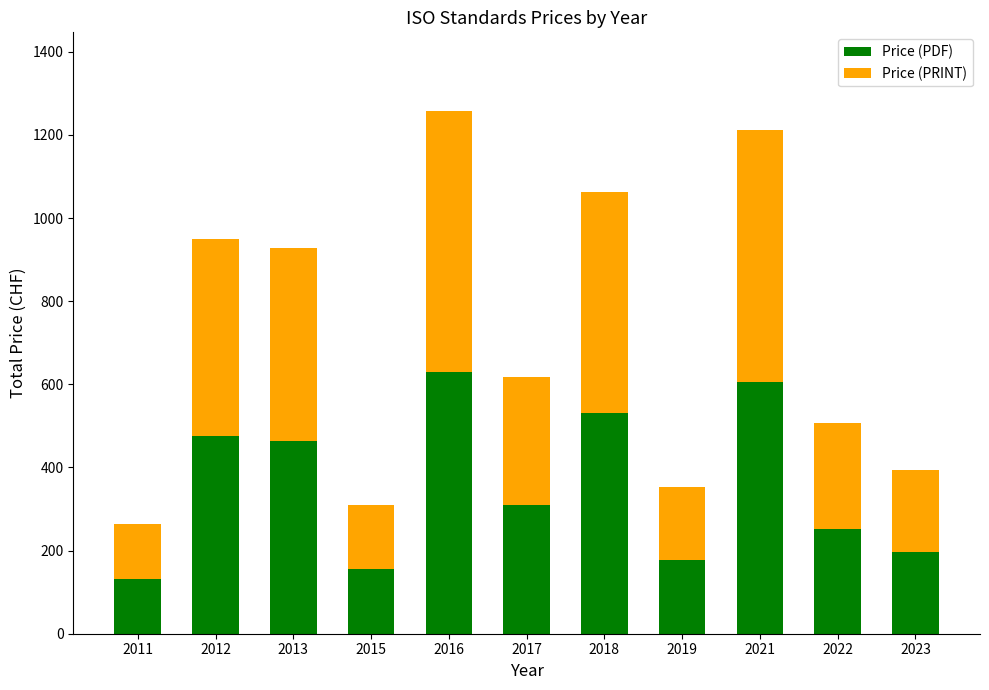

What is the total value across all series at 2015?

310